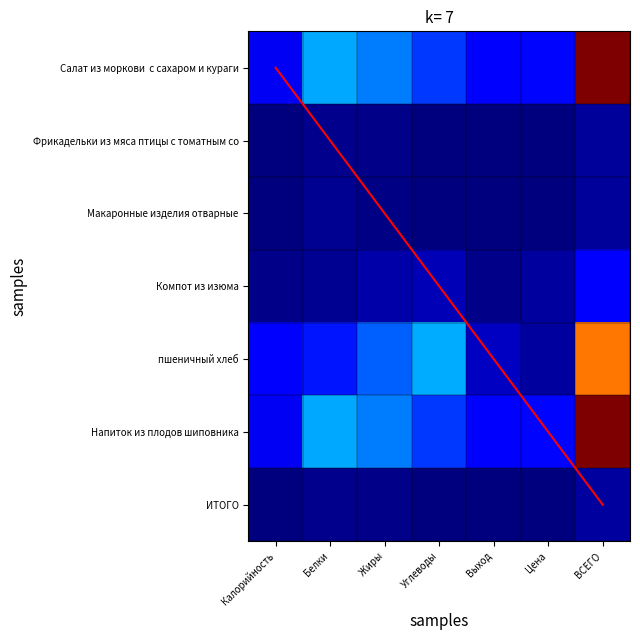

How many data points does each series have?

7